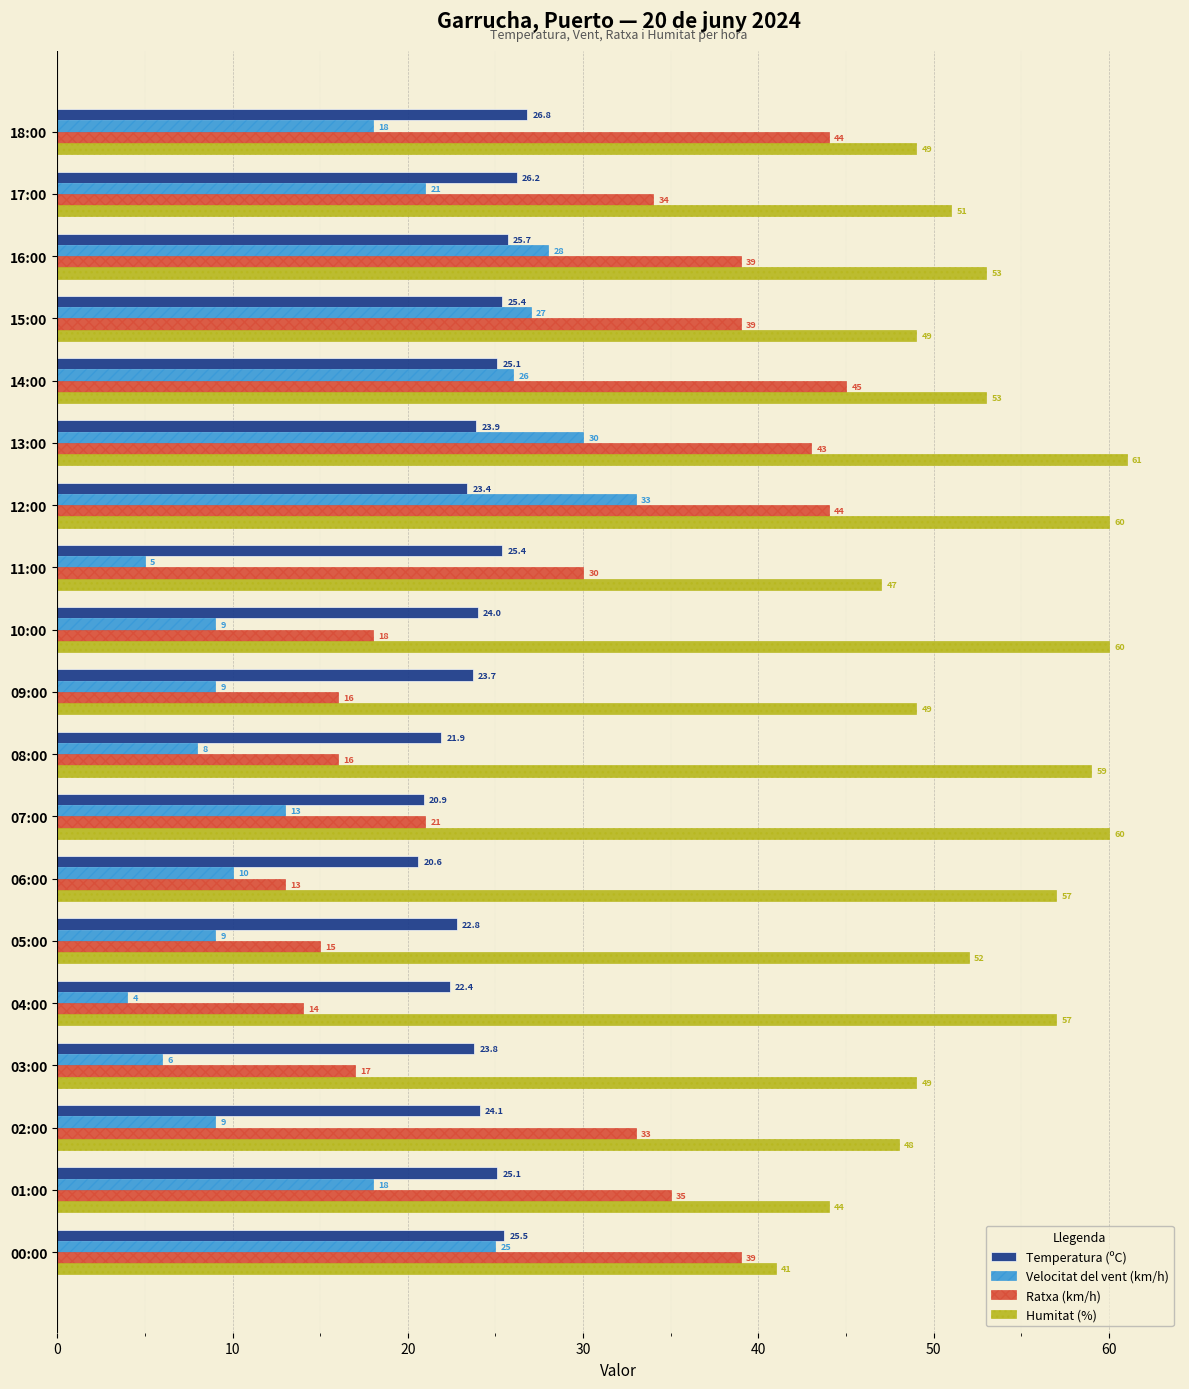

Between 16:00 and 11:00, which series saw the biggest shift?

Velocitat del vent (km/h)